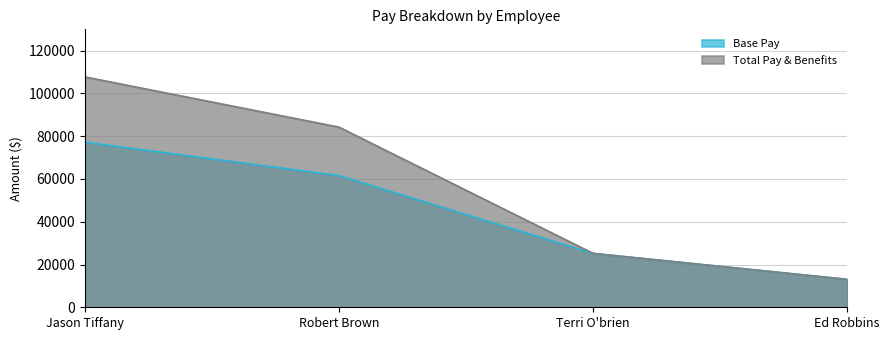

Which series has the widest spread of values?

Total Pay & Benefits